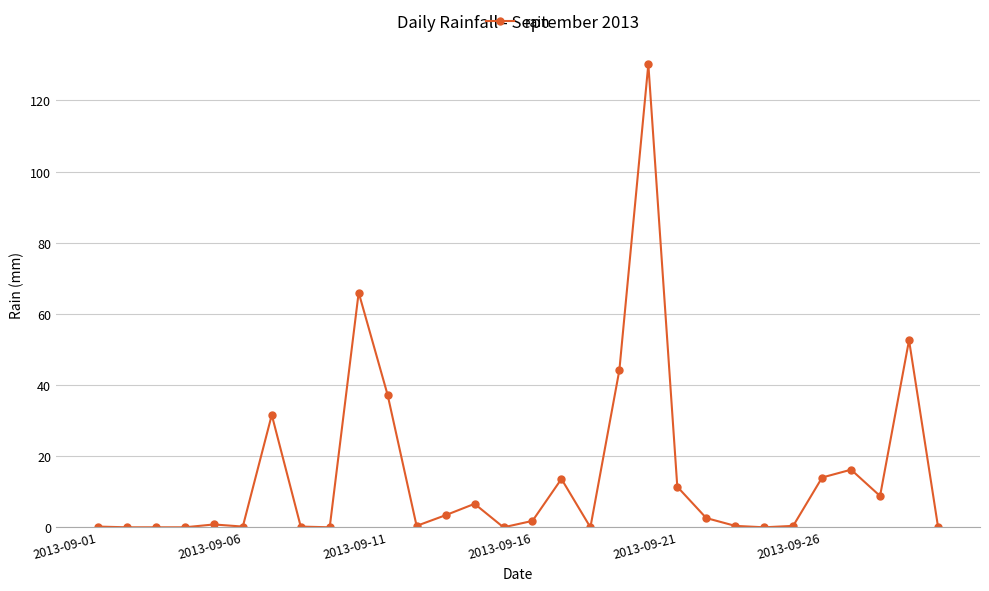

What is the maximum value shown in the chart?

130.2